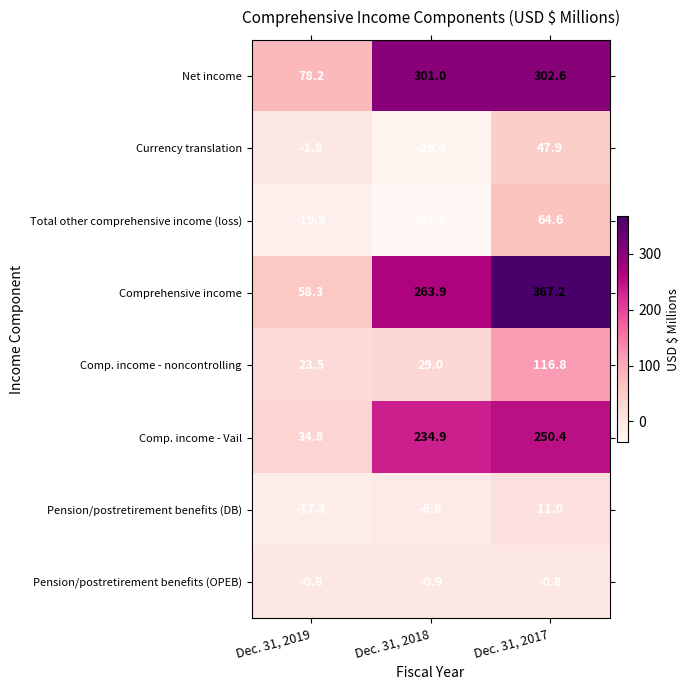

What is the spread (max minus min) of values at Dec. 31, 2018?

338.1